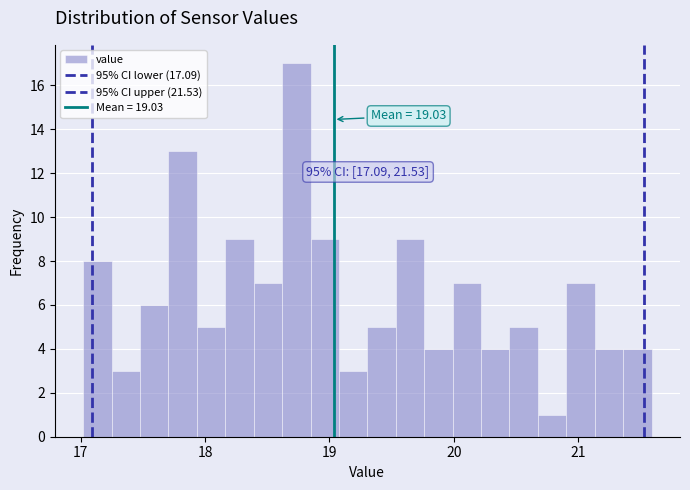

Read against the x-axis, roughly where is the centre of the tallest bar?

18.7